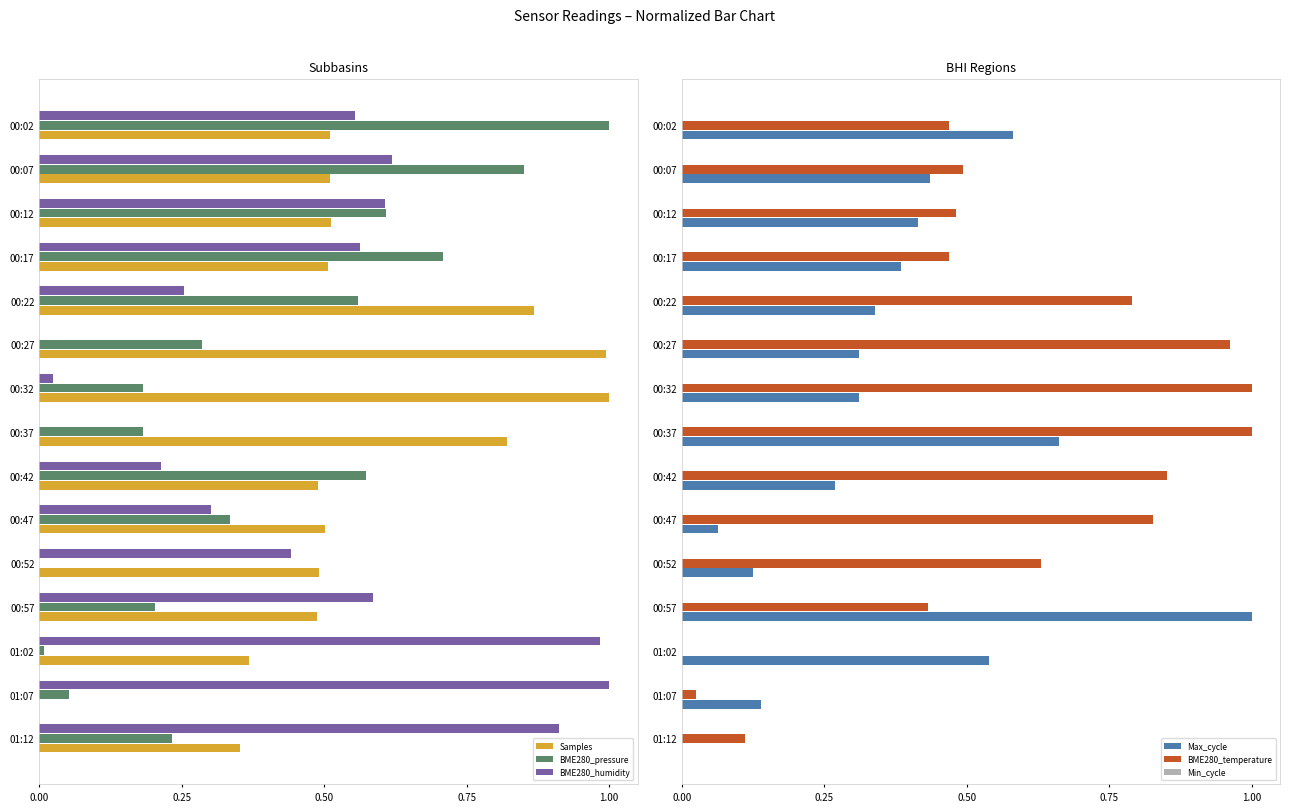

What is the sum of all Samples values?

8.4